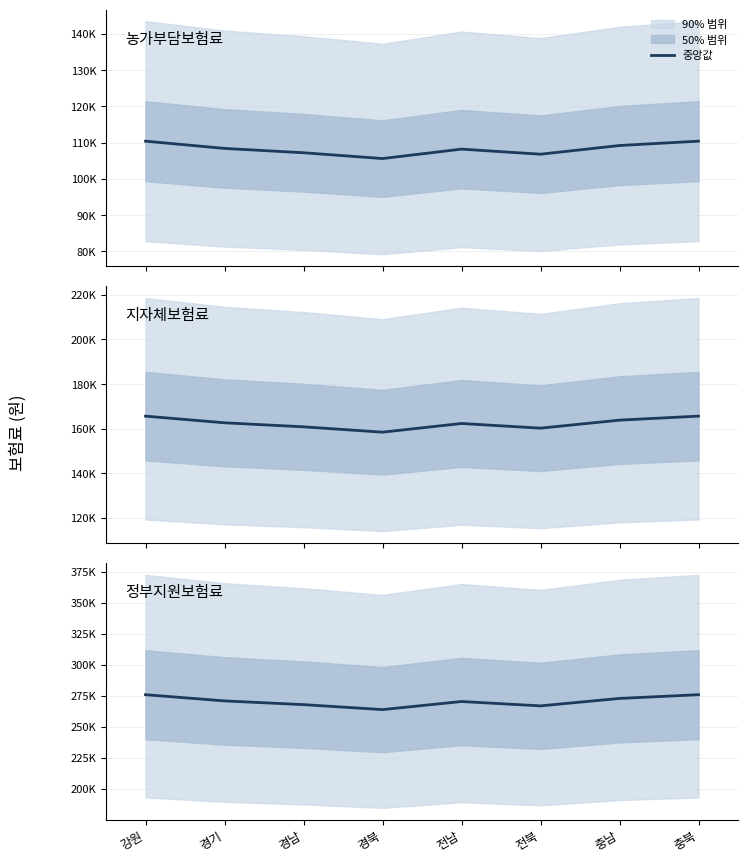

Read the 농가부담보험료 value at 전남, to the nearest 50.

108200